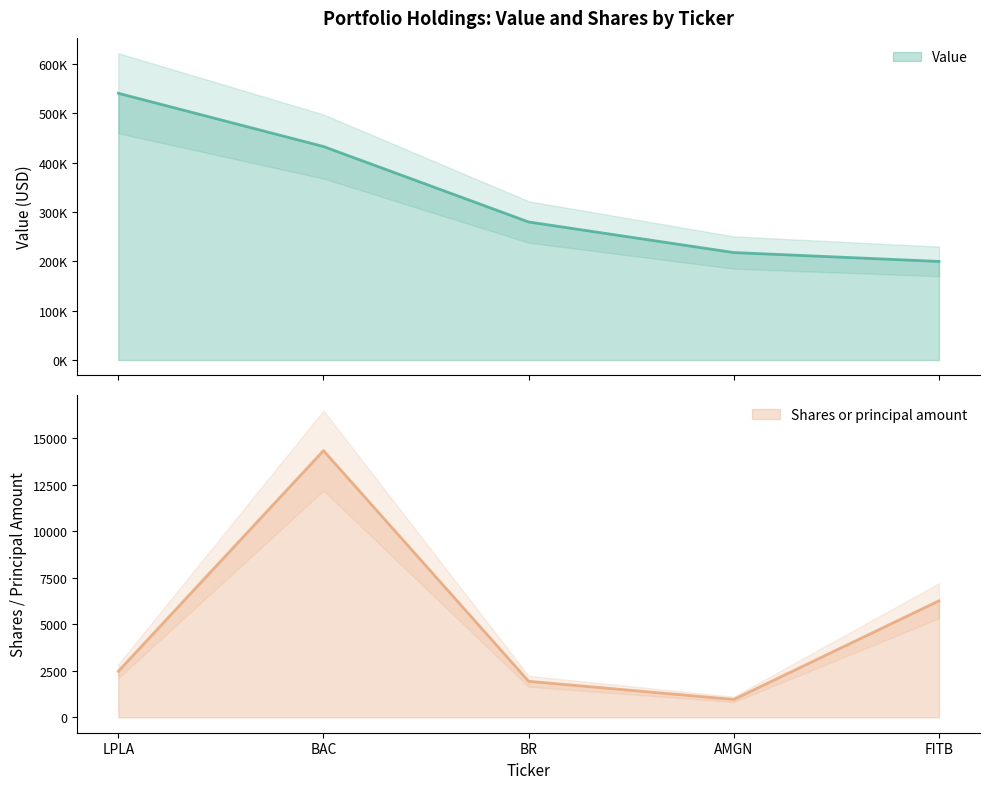

The value of Shares or principal amount at FITB is 9291. True or false?

False